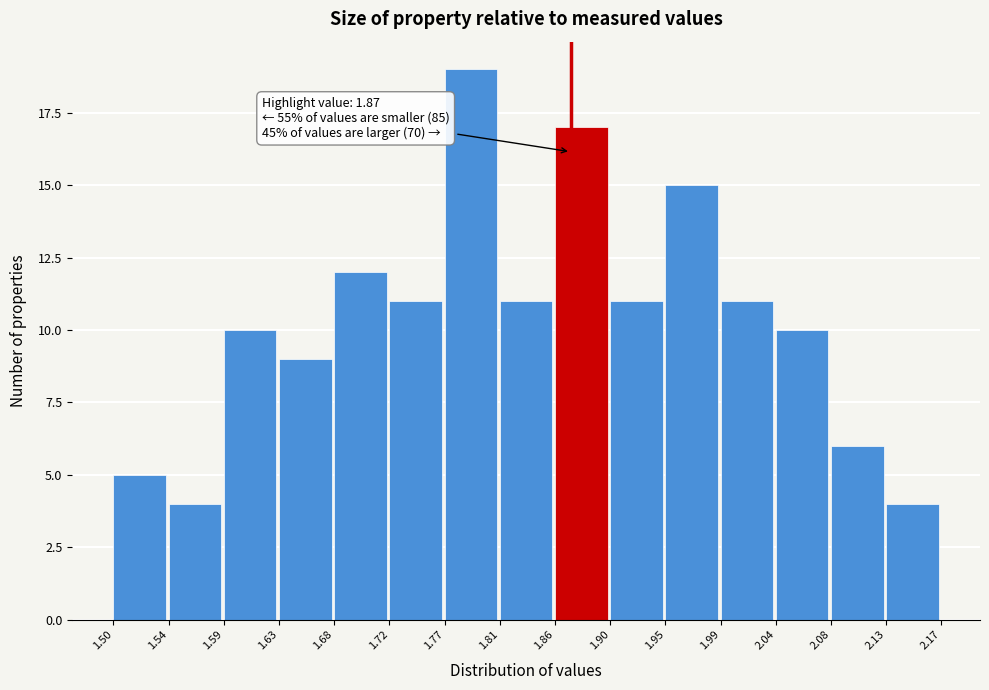

Over which range of the x-axis is the bar tallest?

1.77 to 1.81